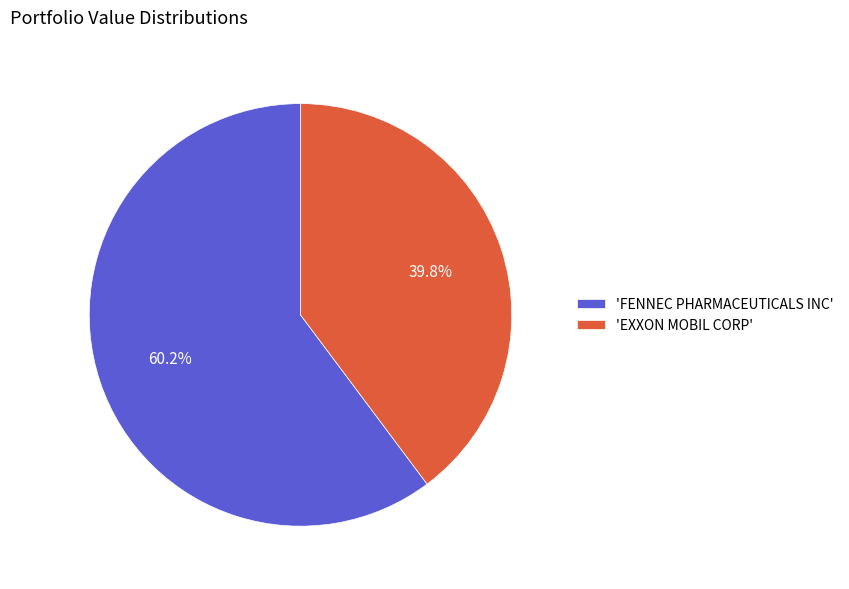

Which category has the biggest portion of the pie?

'FENNEC PHARMACEUTICALS INC'